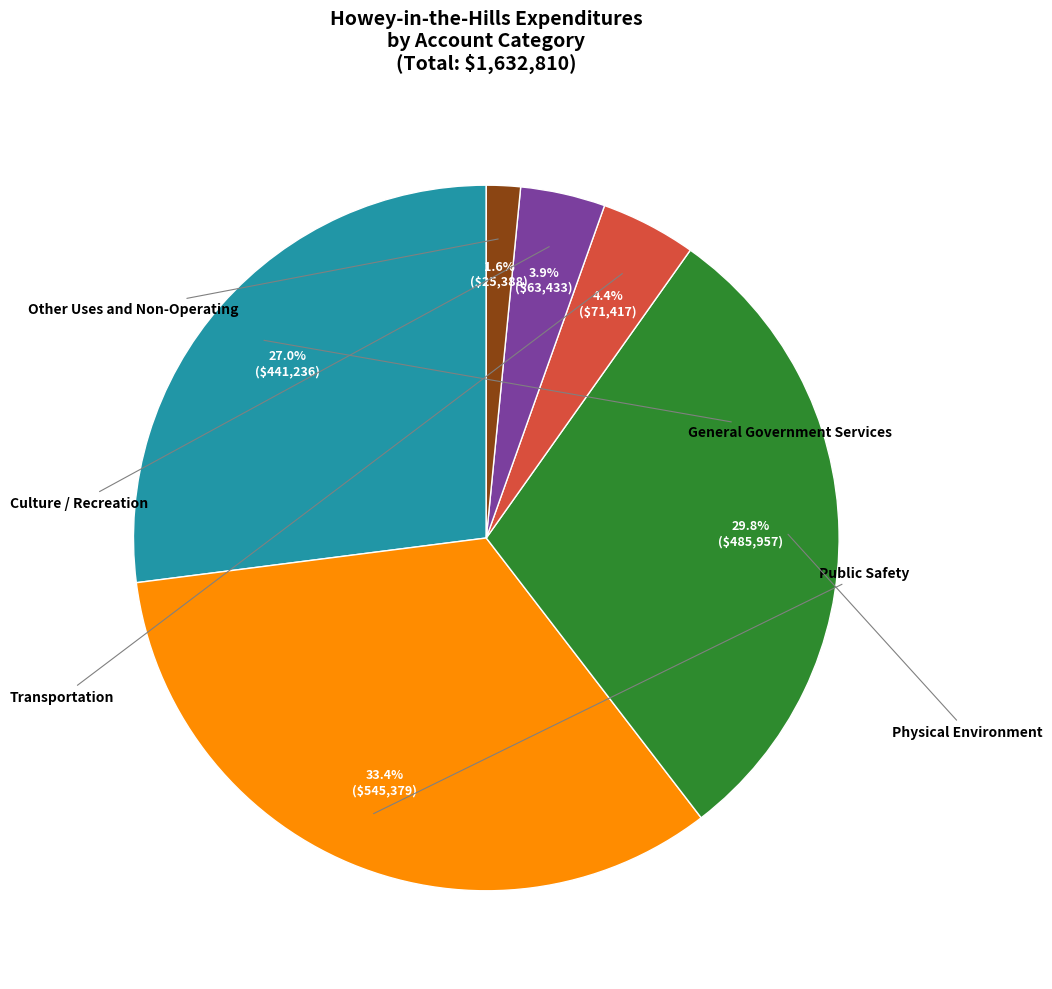

Which slice is the smallest?

Other Uses and Non-Operating